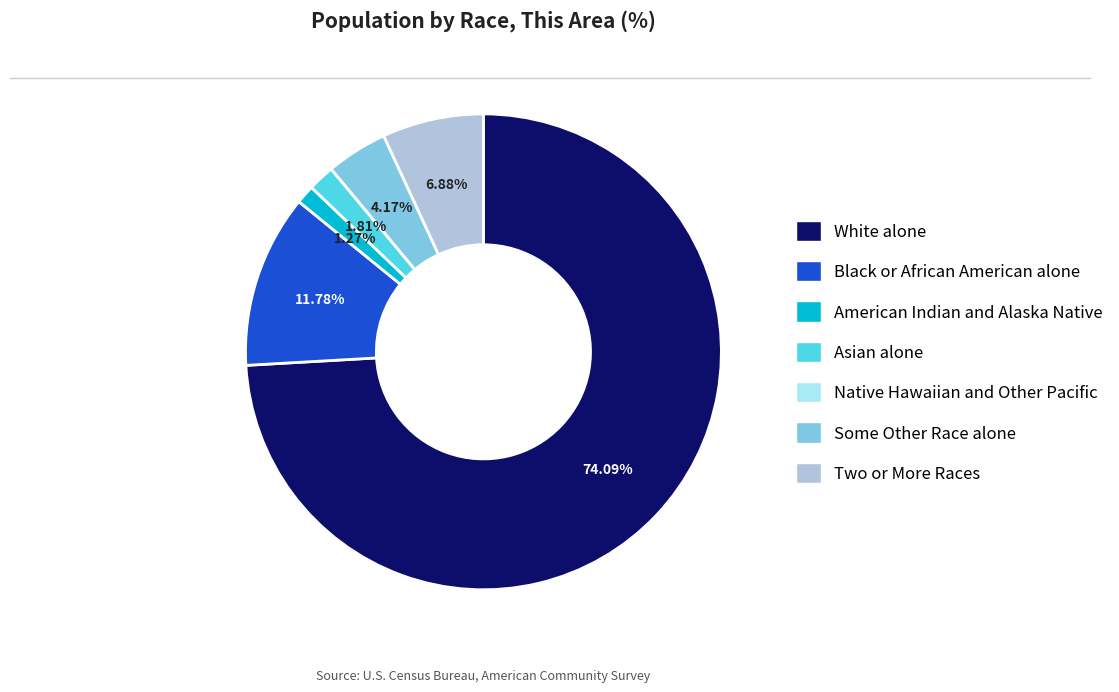

Which category has the biggest portion of the pie?

White alone